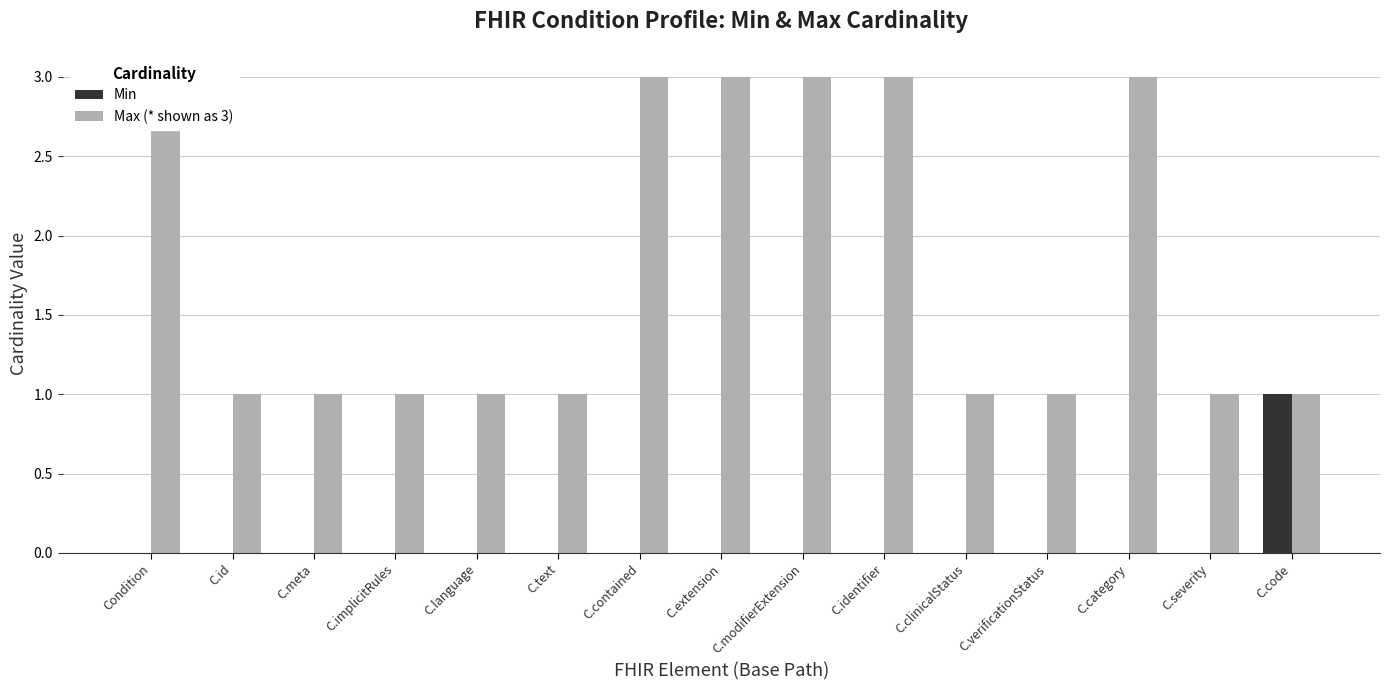

At how many categories does at least one series exceed 0?

15